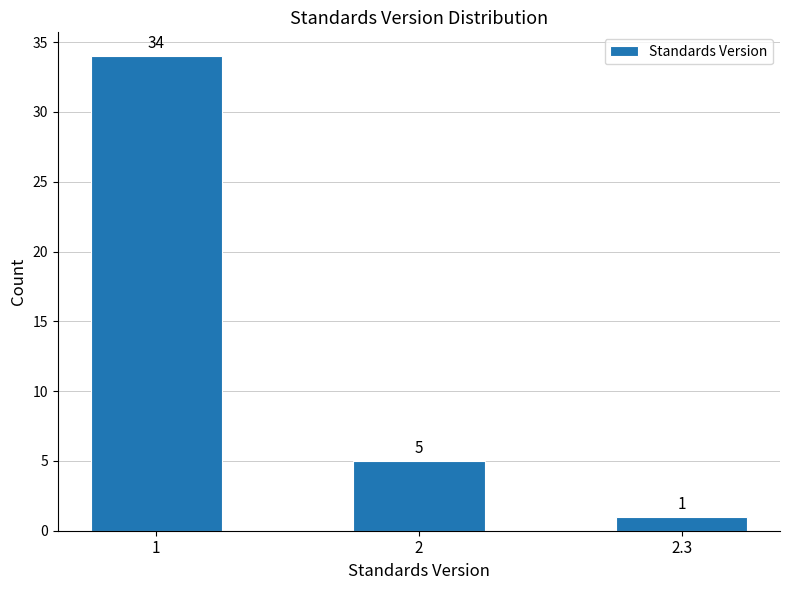

Reading left to right, transcribe all the data shown in this chart.

34	5	1